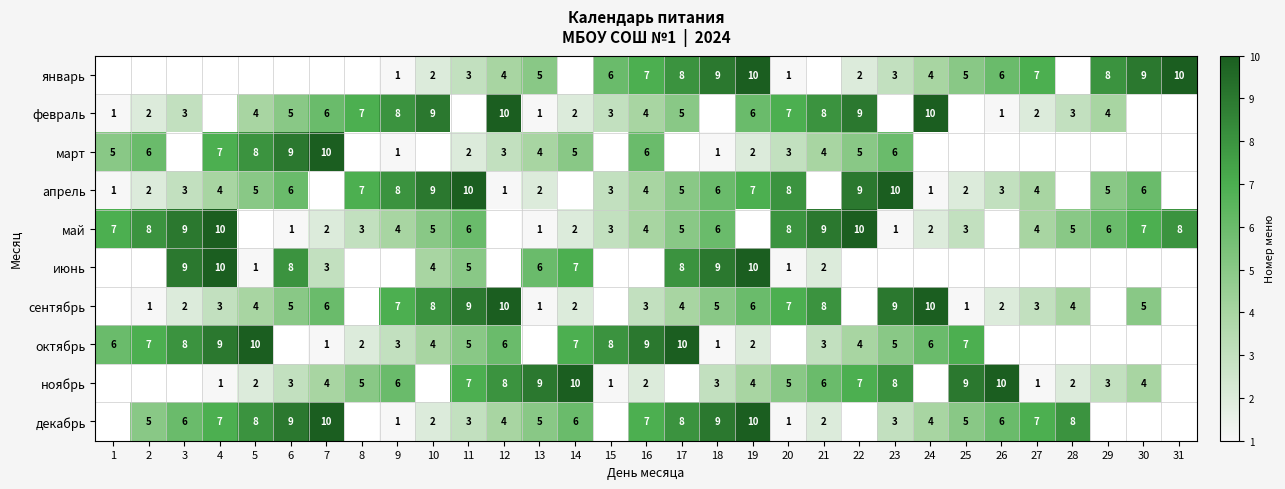

What is the sum of the май values at 24 and 22?

12